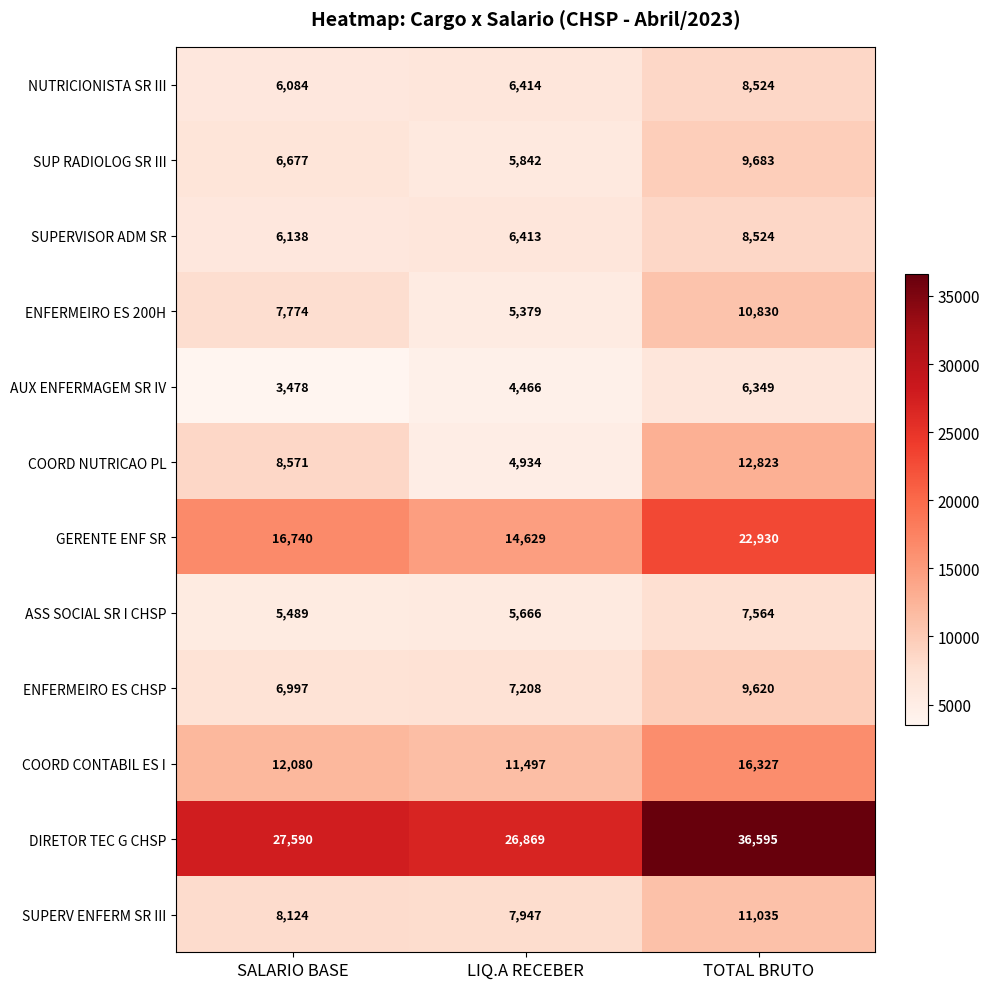

How many series are shown in this chart?

12